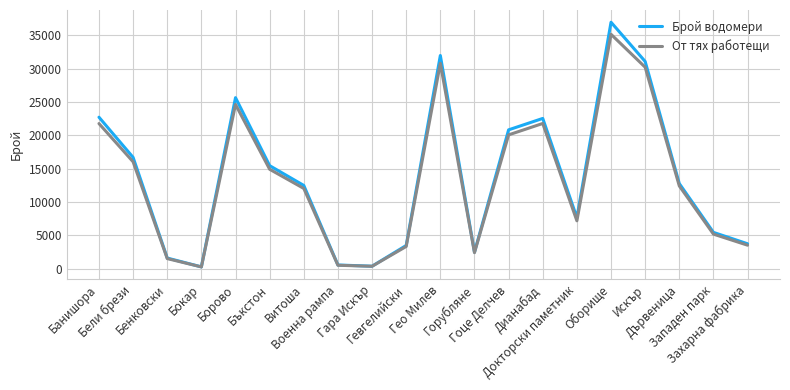

What are all the series names shown in the legend?

Брой водомери, От тях работещи